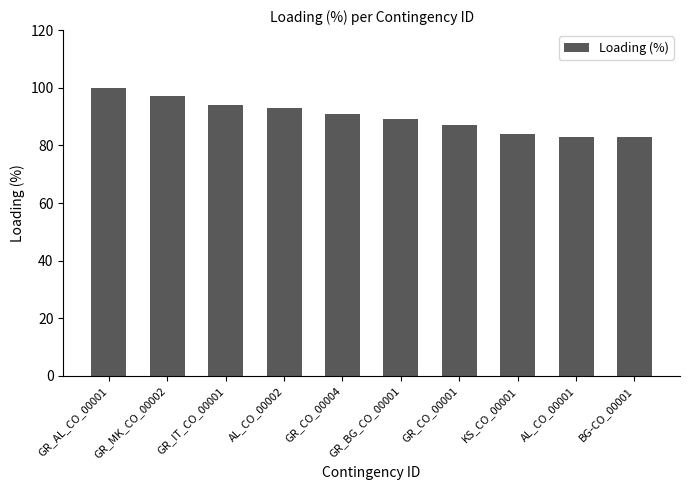

The value at GR_AL_CO_00001 is 100. True or false?

True